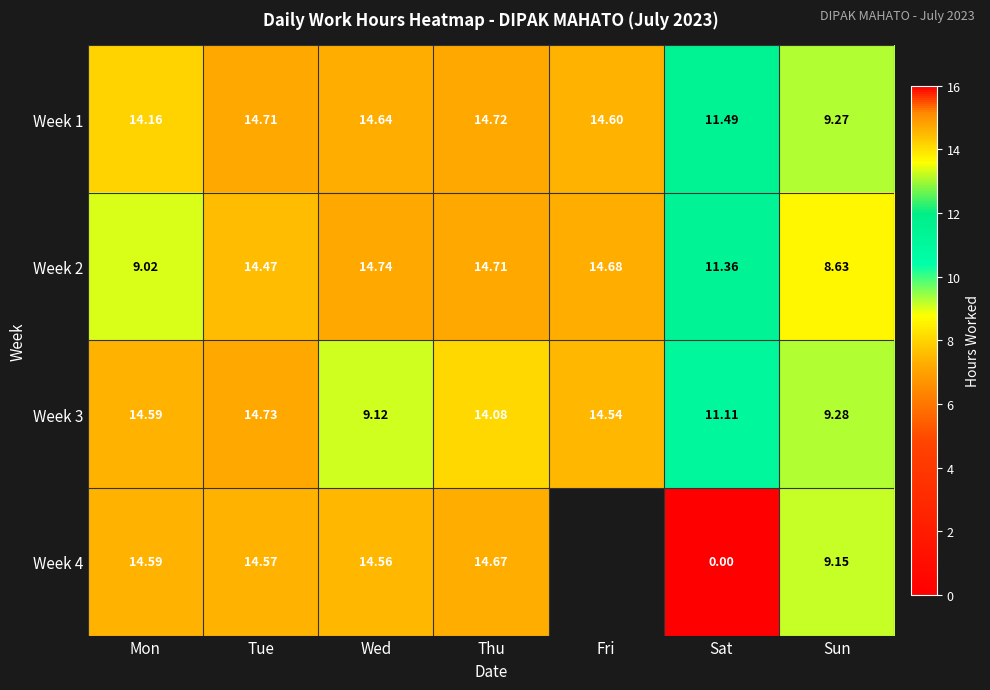

At Thu, list the series in order from smallest to largest.

Week 3, Week 4, Week 2, Week 1